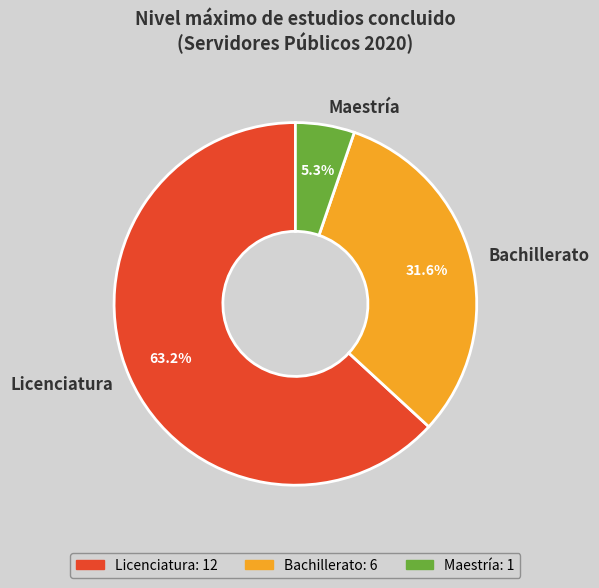

To the nearest percent, what portion does Bachillerato represent?

32%